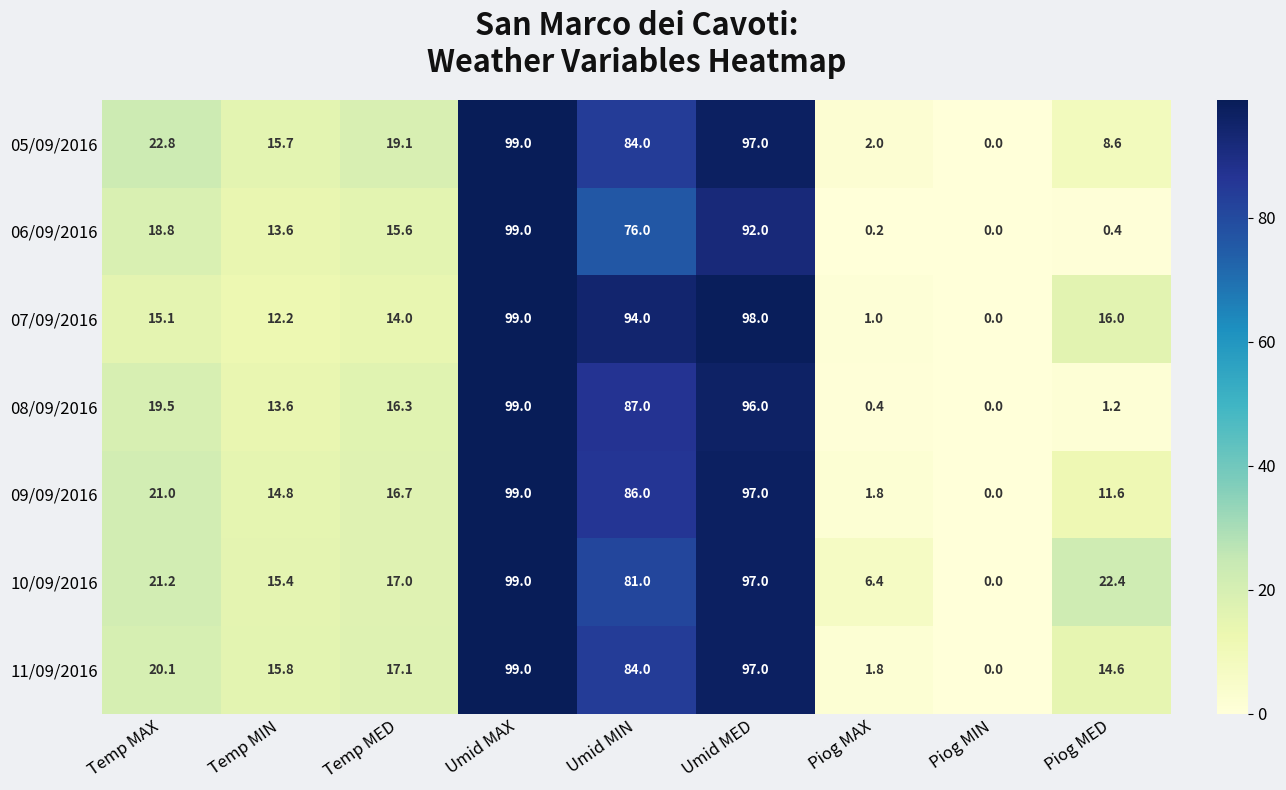

What is the difference between the highest and lowest values at Piog MED?

22.0